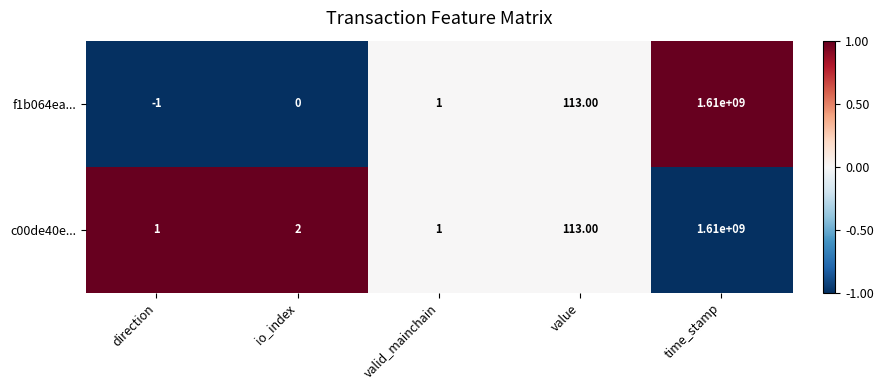

How many data points in c00de40e... are less than 2?

2